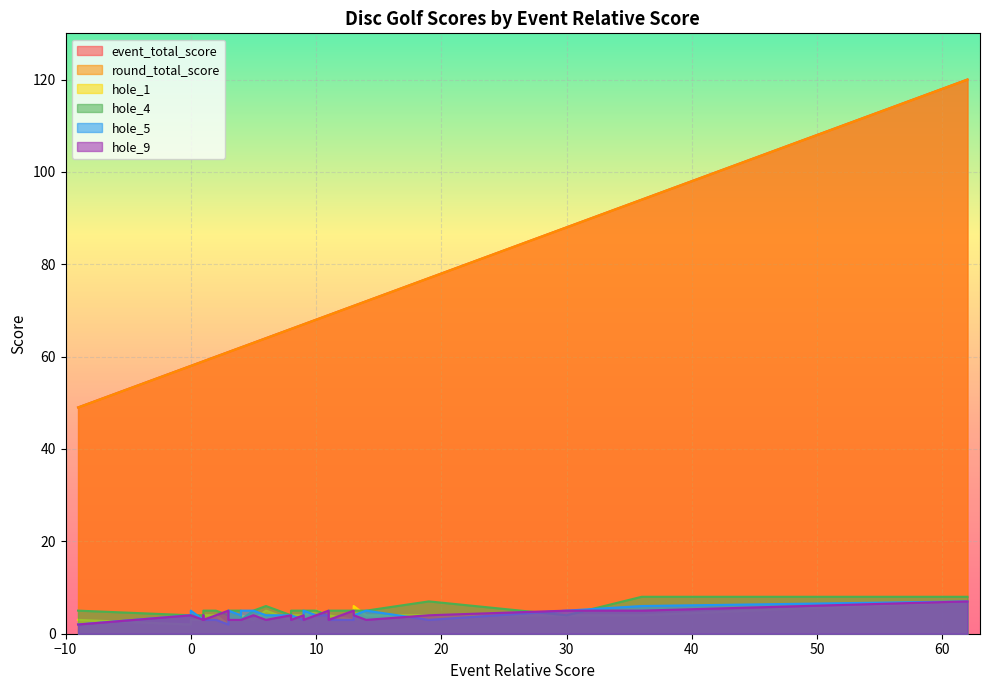

Is the value of round_total_score at 9 greater than the value of hole_1 at 8?

Yes